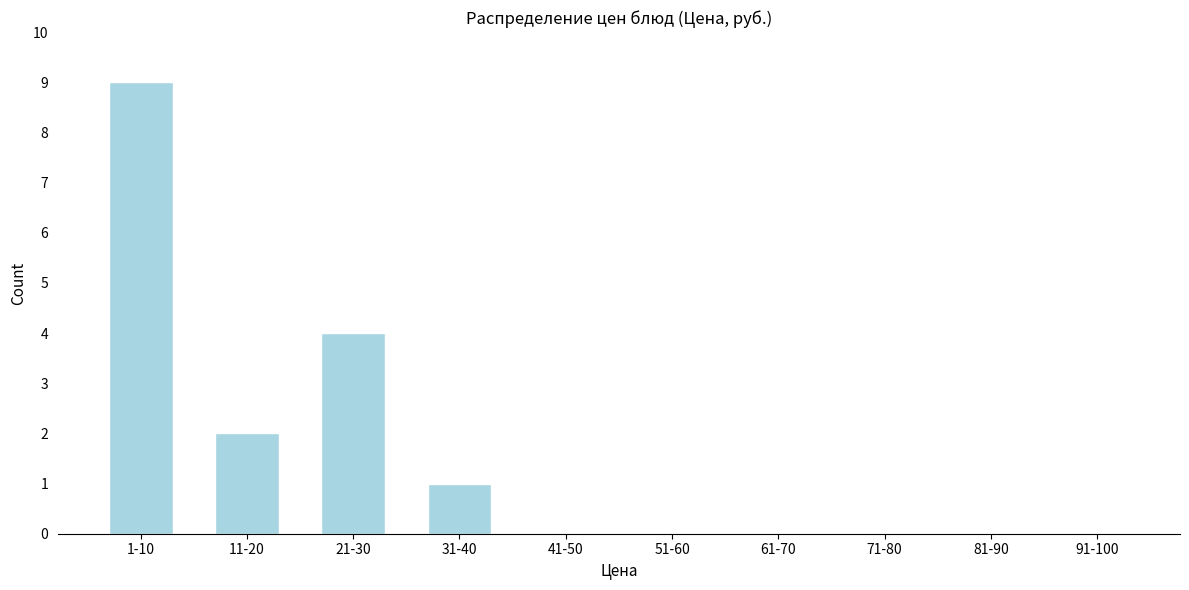

Reading left to right, list all the values displayed in this chart.

1-10=9	11-20=2	21-30=4	31-40=1	41-50=0	51-60=0	61-70=0	71-80=0	81-90=0	91-100=0